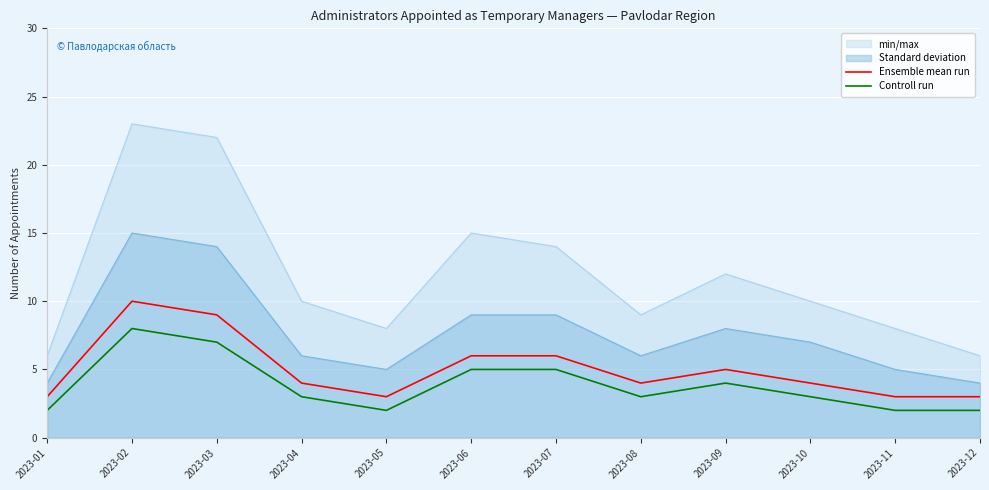

What is the average value of the Controll run series?

4